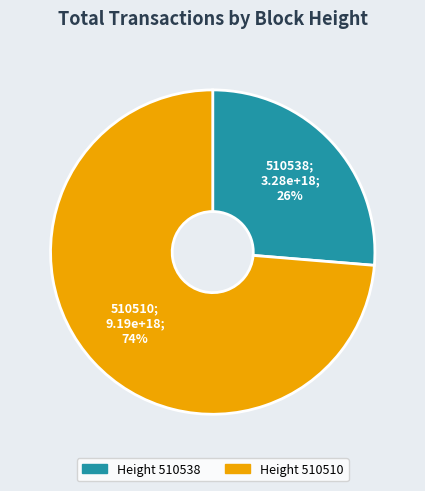

To the nearest percent, what is the average slice percentage?

50%